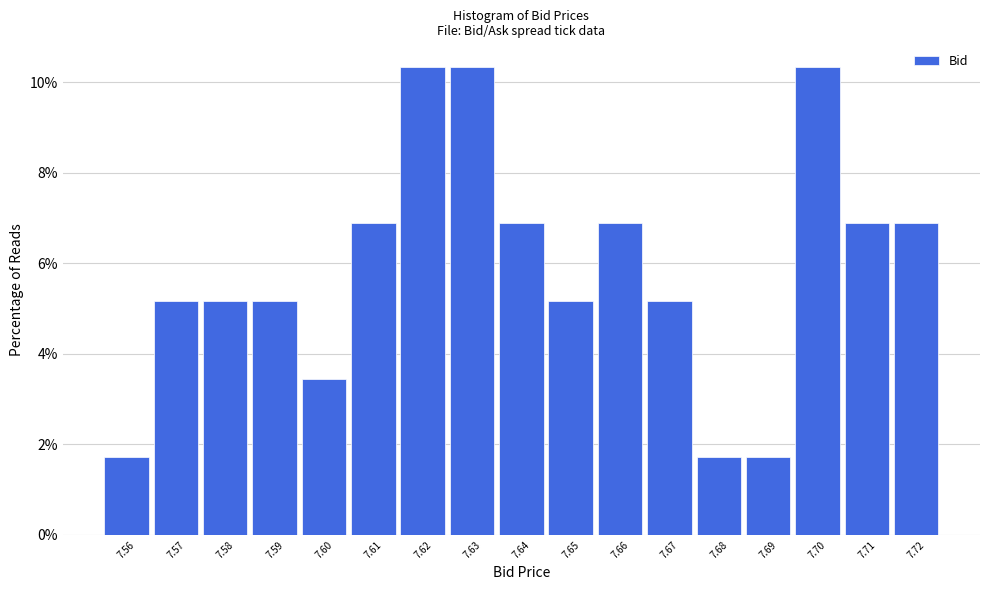

Reading left to right, list every bar in this chart as the range it spans on the x-axis followed by its height. The values are not printed on the chart, so give them approximately, as read against the axis.

7.555 to 7.565: 1.8
7.565 to 7.575: 5.2
7.575 to 7.585: 5.2
7.585 to 7.595: 5.2
7.595 to 7.605: 3.4
7.605 to 7.615: 6.8
7.615 to 7.625: 10.4
7.625 to 7.635: 10.4
7.635 to 7.645: 6.8
7.645 to 7.655: 5.2
7.655 to 7.665: 6.8
7.665 to 7.675: 5.2
7.675 to 7.685: 1.8
7.685 to 7.695: 1.8
7.695 to 7.705: 10.4
7.705 to 7.715: 6.8
7.715 to 7.725: 6.8